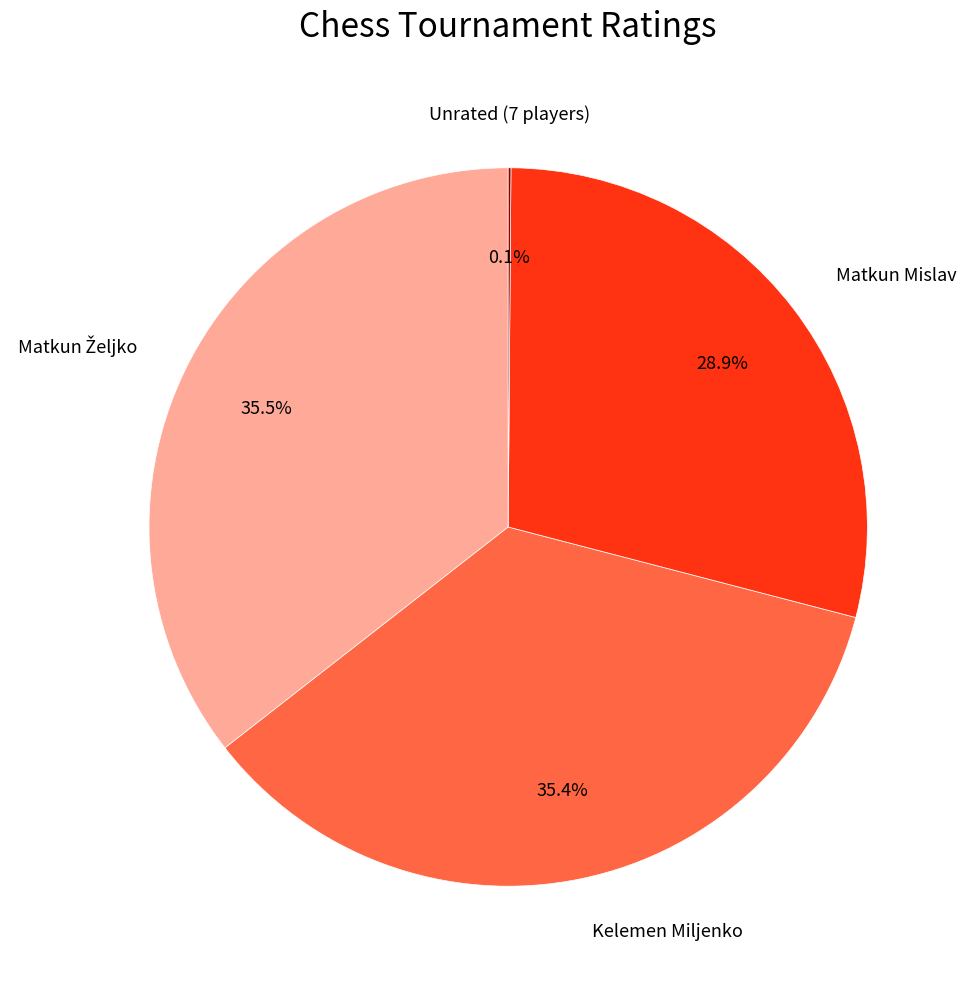

Is there any slice that represents more than half of the pie?

No